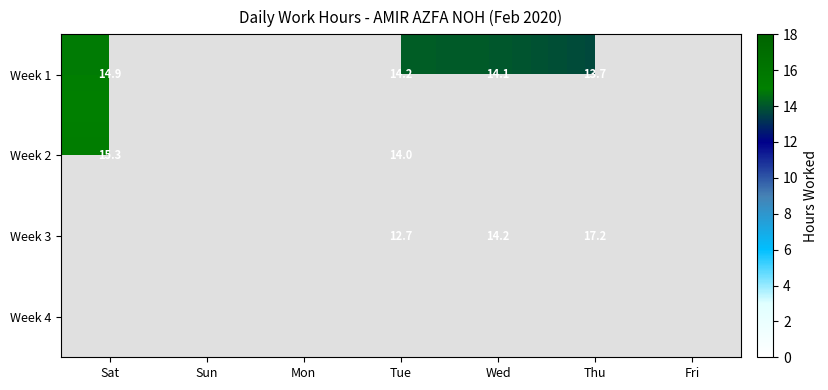

What is the sum of all Week 1 values?

56.8